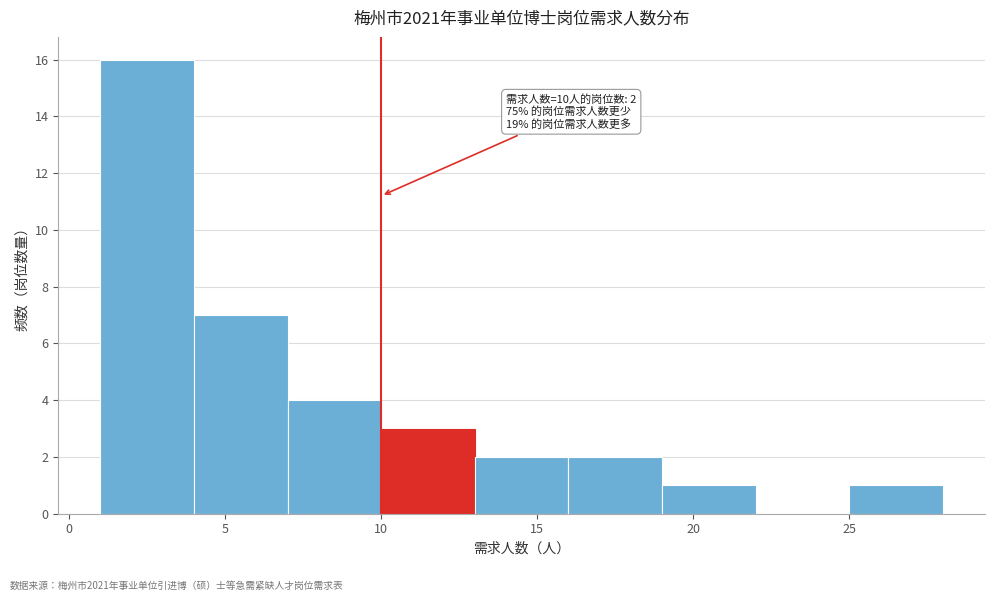

Which range on the x-axis has the tallest bar?

1 to 4